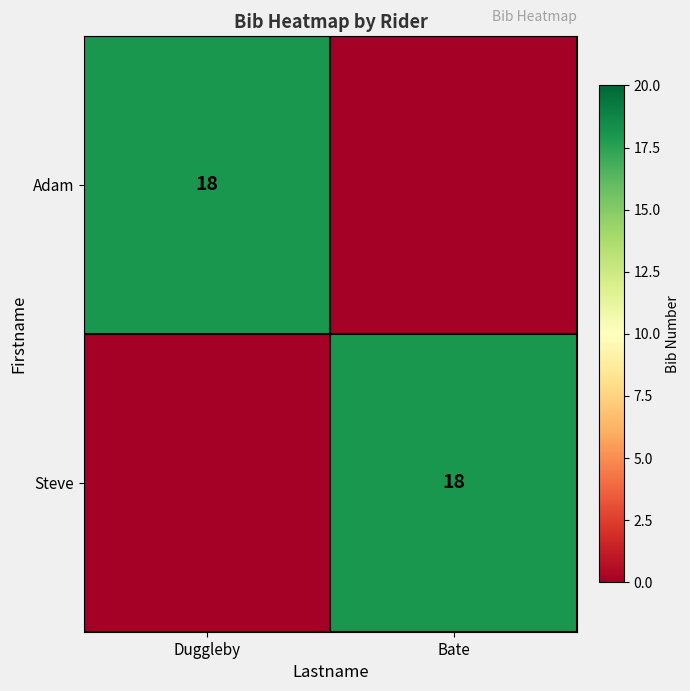

What is the total value across all series at Duggleby?

18